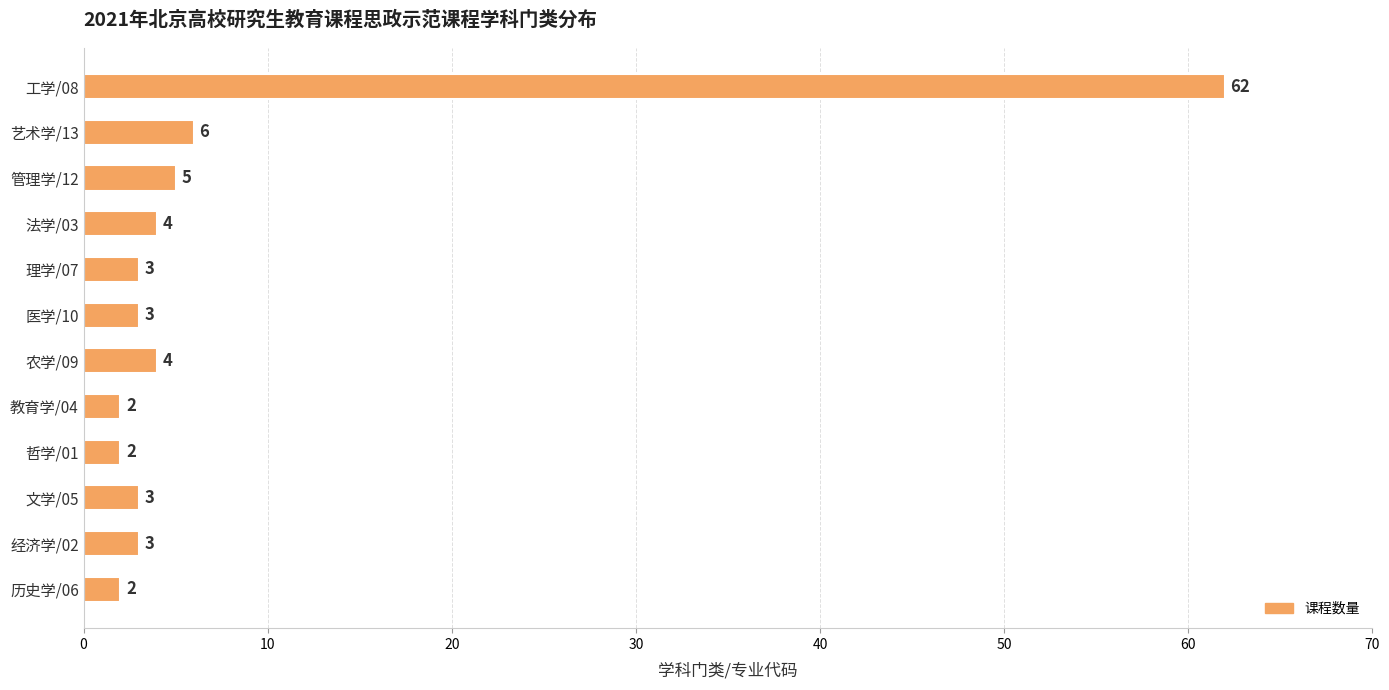

Where is the data nearest to the value 32?

艺术学/13